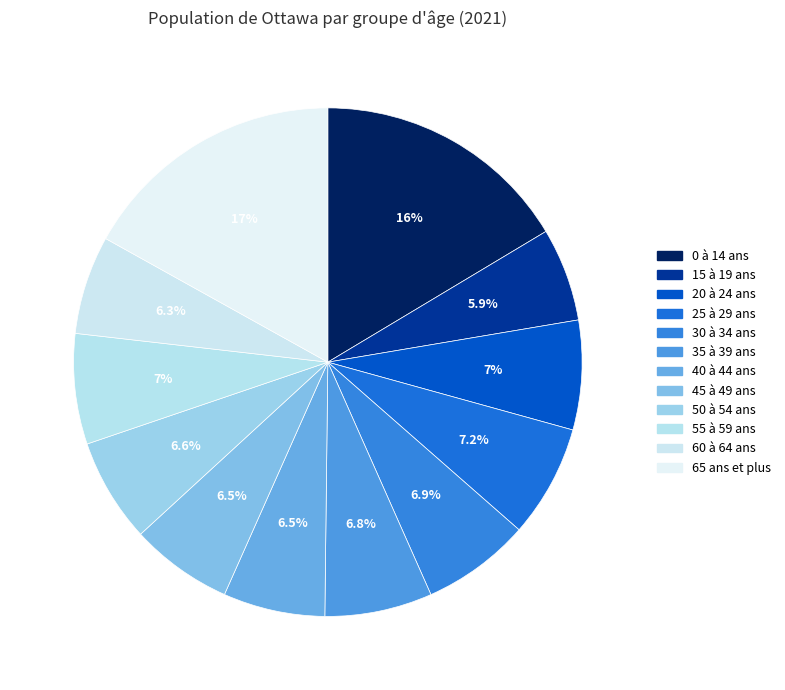

Rank the categories by value from lowest to highest.

15 à 19 ans, 60 à 64 ans, 40 à 44 ans, 45 à 49 ans, 50 à 54 ans, 35 à 39 ans, 30 à 34 ans, 20 à 24 ans, 55 à 59 ans, 25 à 29 ans, 0 à 14 ans, 65 ans et plus